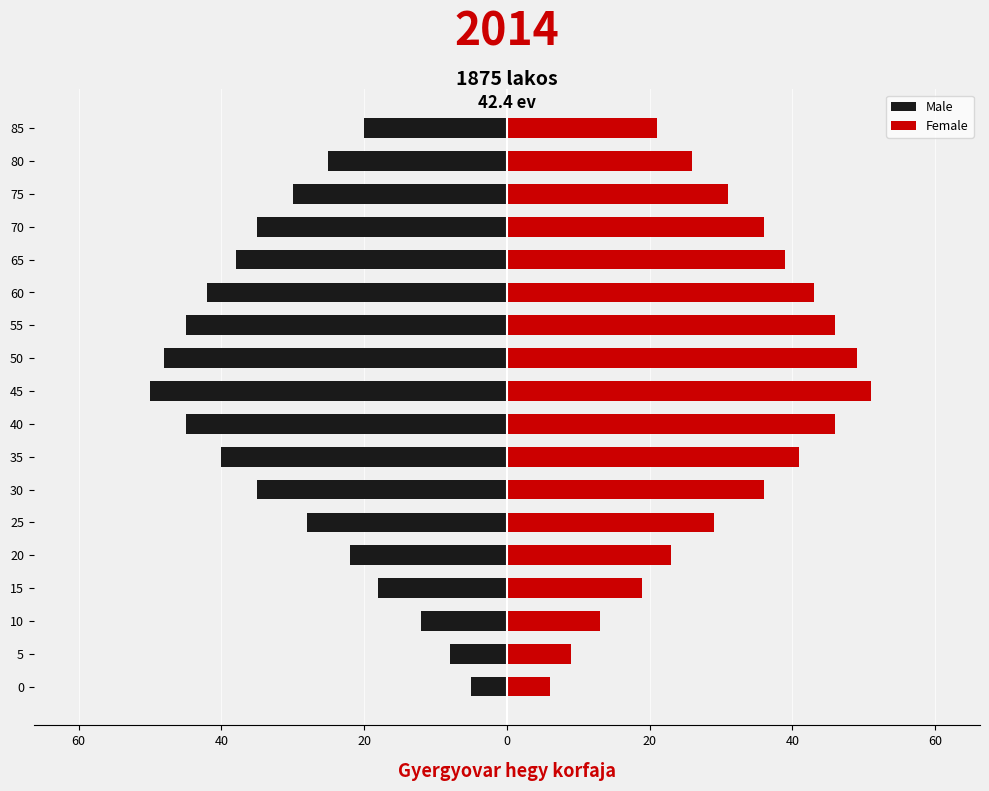

Rank the series by their average value, from lowest to highest.

Male, Female